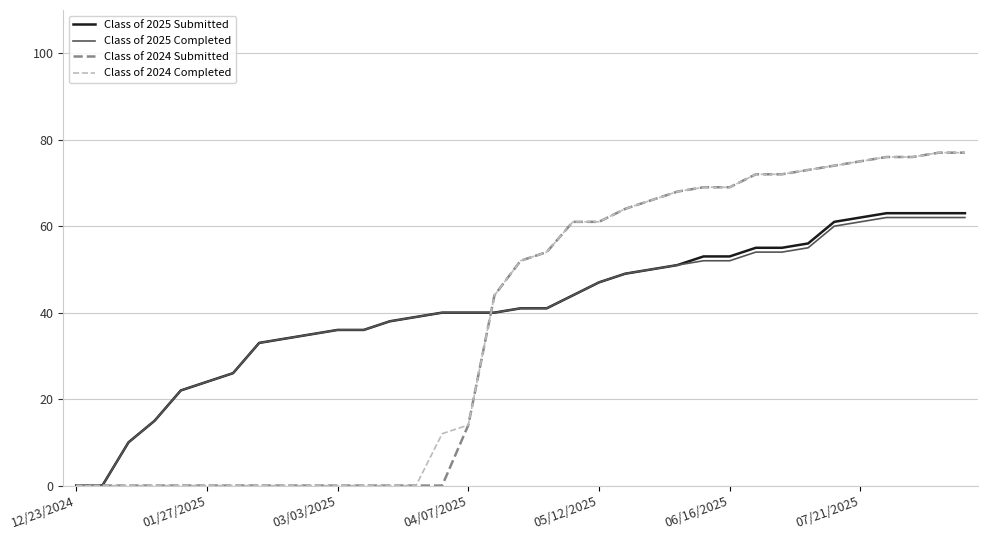

Reading left to right, transcribe all the data shown in this chart.

Class of 2025 Submitted: 0	0	10	15	22	24	26	33	34	35	36	36	38	39	40	40	40	41	41	44	47	49	50	51	53	53	55	55	56	61	62	63	63	63	63
Class of 2025 Completed: 0	0	10	15	22	24	26	33	34	35	36	36	38	39	40	40	40	41	41	44	47	49	50	51	52	52	54	54	55	60	61	62	62	62	62
Class of 2024 Submitted: 0	0	0	0	0	0	0	0	0	0	0	0	0	0	0	14	44	52	54	61	61	64	66	68	69	69	72	72	73	74	75	76	76	77	77
Class of 2024 Completed: 0	0	0	0	0	0	0	0	0	0	0	0	0	0	12	14	44	52	54	61	61	64	66	68	69	69	72	72	73	74	75	76	76	77	77